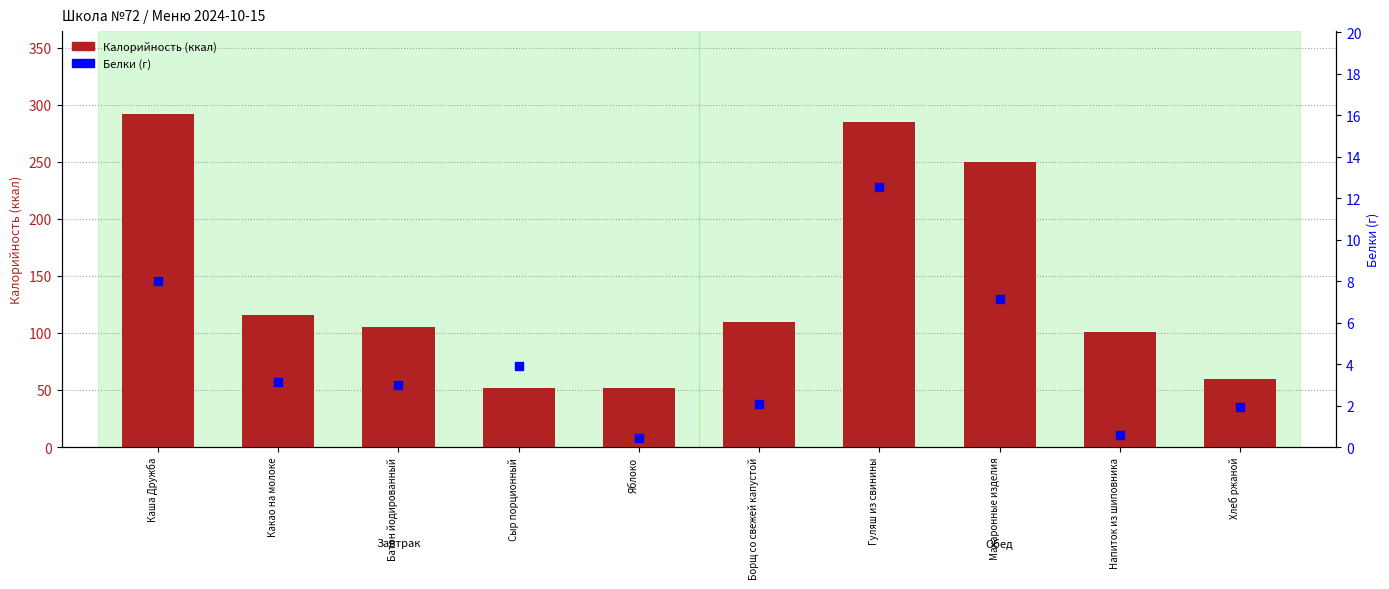

Which series reaches the maximum Y coordinate?

Калорийность